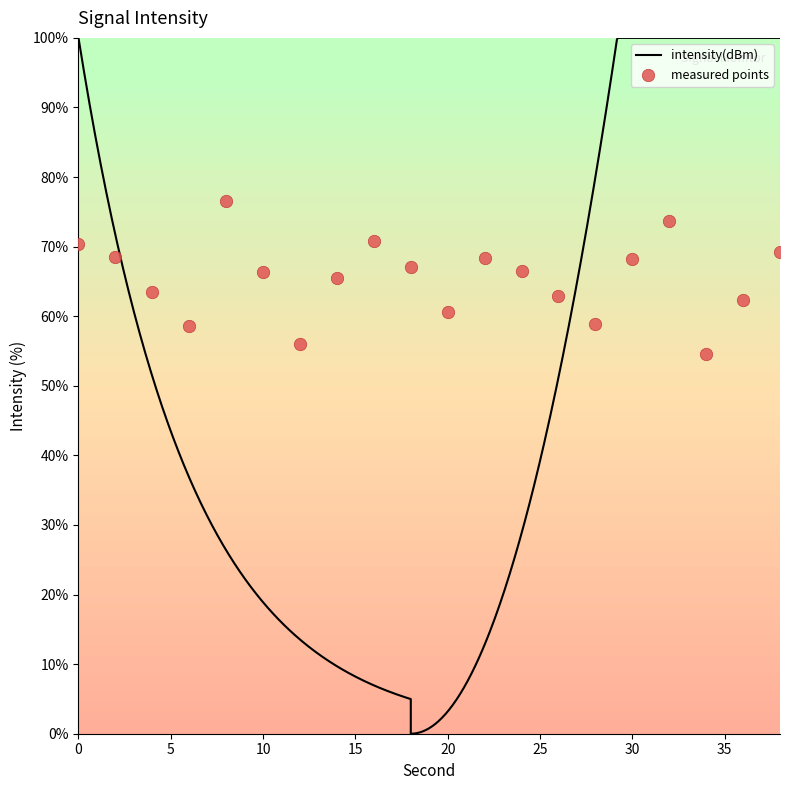

Which has a higher value, 6 or 26?

26